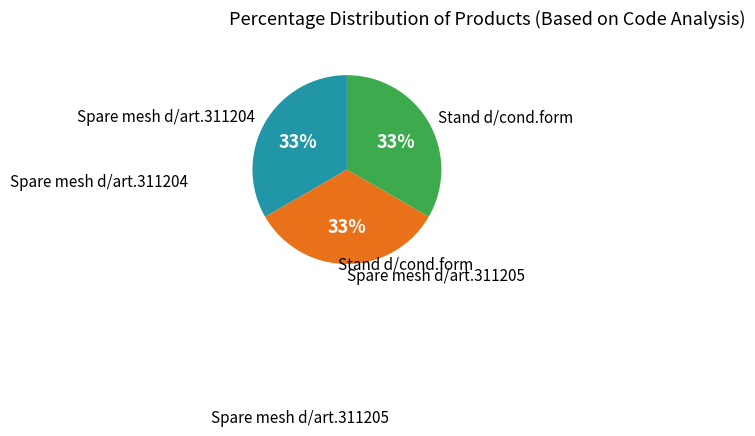

Is there any slice that represents more than half of the pie?

No